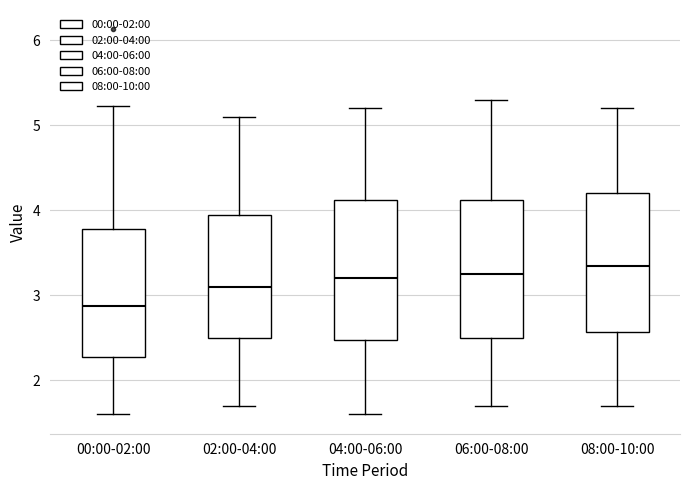

Reading left to right, transcribe this box plot: for each box, give where its median line is, the range the box spans, and where its two whiskers end, as read against the y-axis. The values are not printed on the chart, so give them approximately, as read against the axis.

00:00-02:00: median 2.9, box 2.3 to 3.8, whiskers 1.6 to 5.2
02:00-04:00: median 3.1, box 2.5 to 4.0, whiskers 1.7 to 5.1
04:00-06:00: median 3.2, box 2.5 to 4.1, whiskers 1.6 to 5.2
06:00-08:00: median 3.3, box 2.5 to 4.1, whiskers 1.7 to 5.3
08:00-10:00: median 3.4, box 2.6 to 4.2, whiskers 1.7 to 5.2